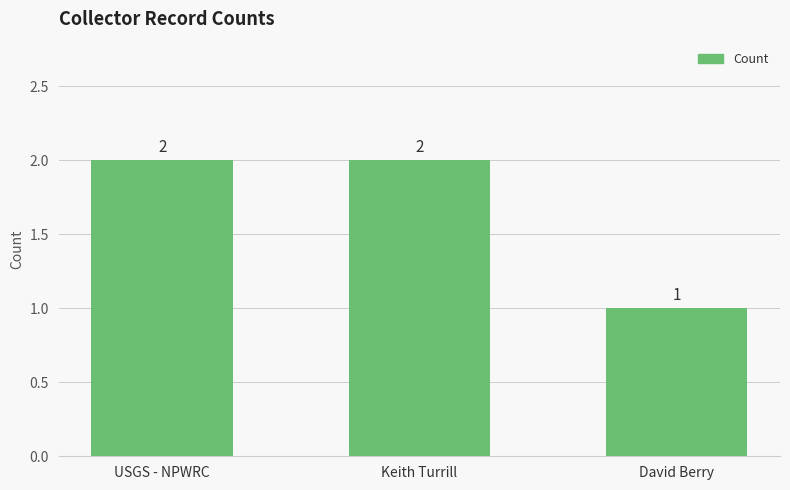

What position from the right is David Berry?

1